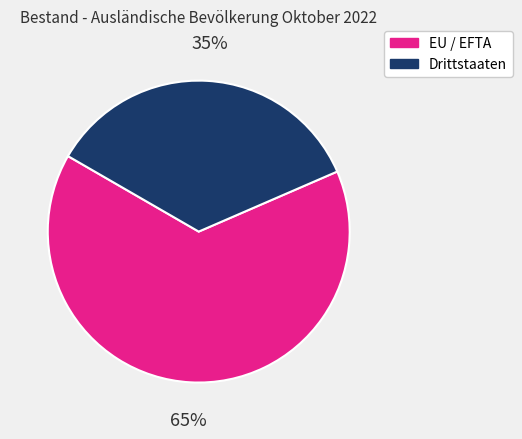

Which category has the biggest portion of the pie?

EU / EFTA